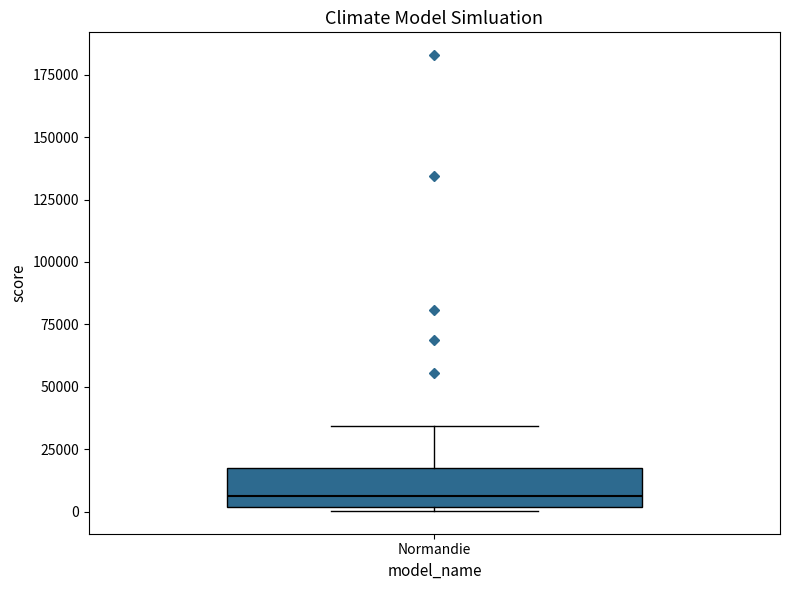

Transcribe this box plot: give where the median line is, the range the box spans, and where the two whiskers end, as read against the y-axis. The values are not printed on the chart, so give them approximately, as read against the axis.

median 5000, box 0 to 20000, whiskers 0 to 35000